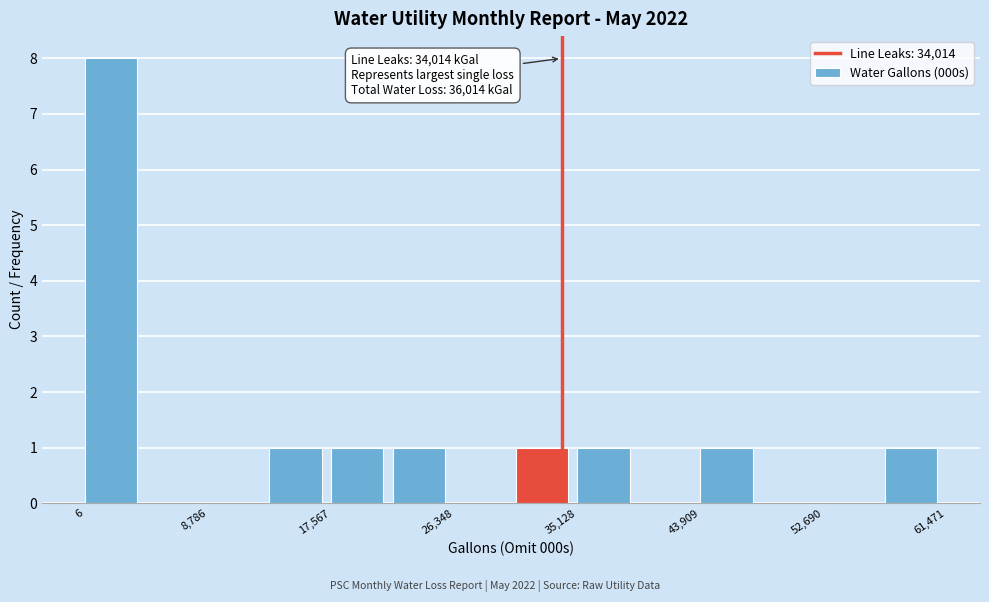

Over which range of the x-axis is the bar tallest?

0 to 4000